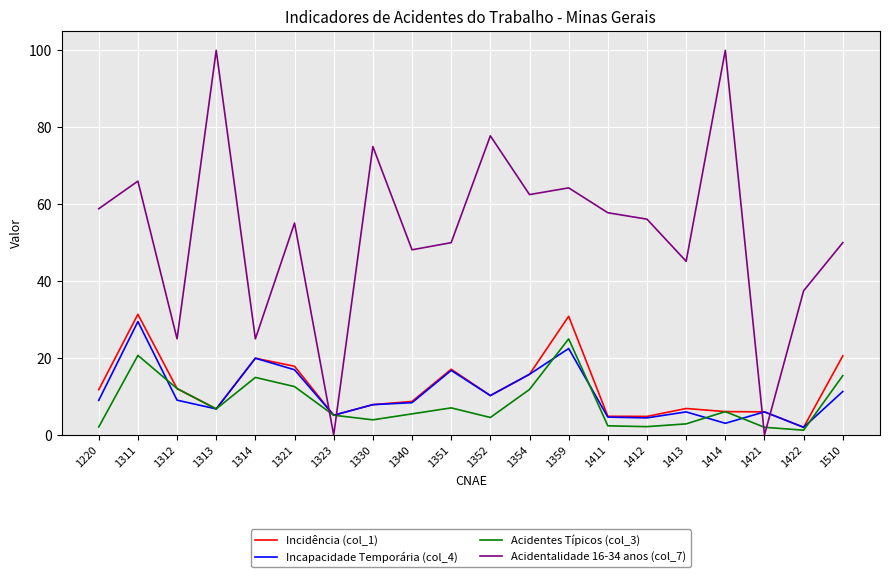

What is the total value across all series at 1413?

60.9